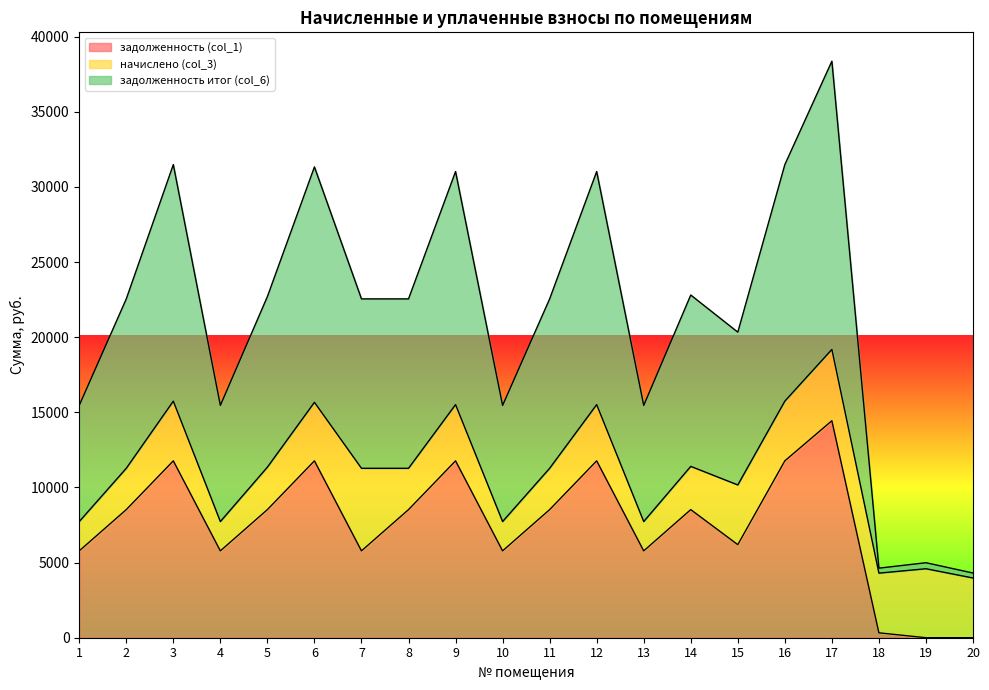

The value of задолженность (col_1) at 7 is 2576.1. True or false?

False